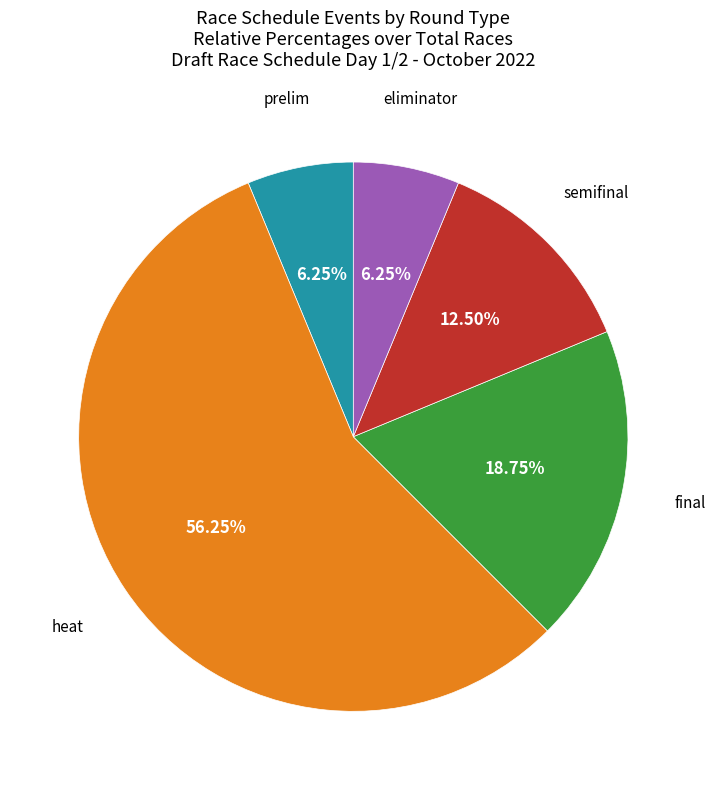

Does any single category account for the majority?

Yes